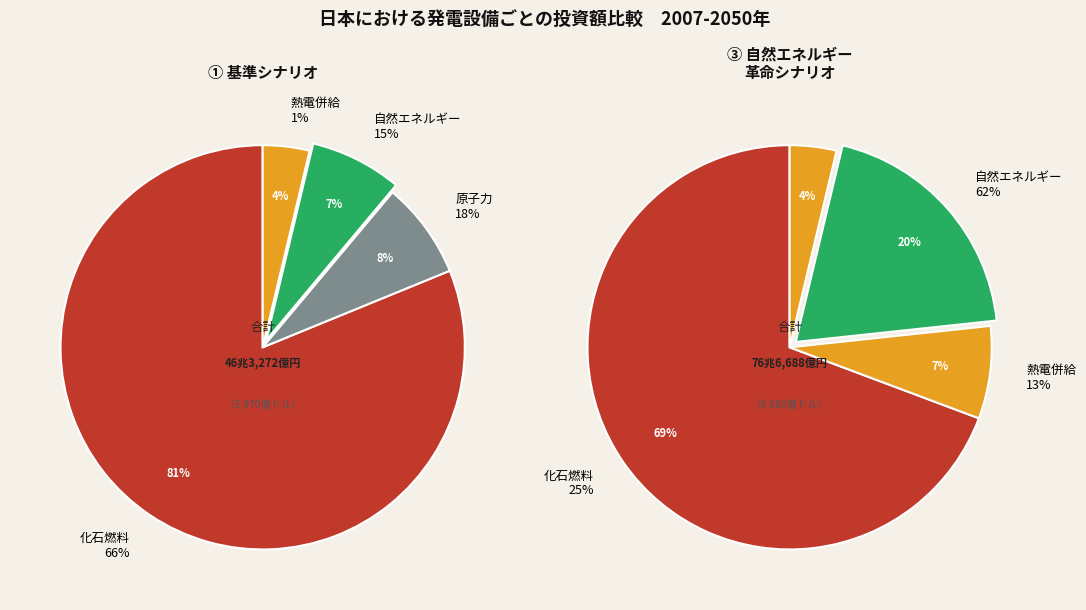

Do 7562.75 and 7561.5 together represent more than half of the pie?

No